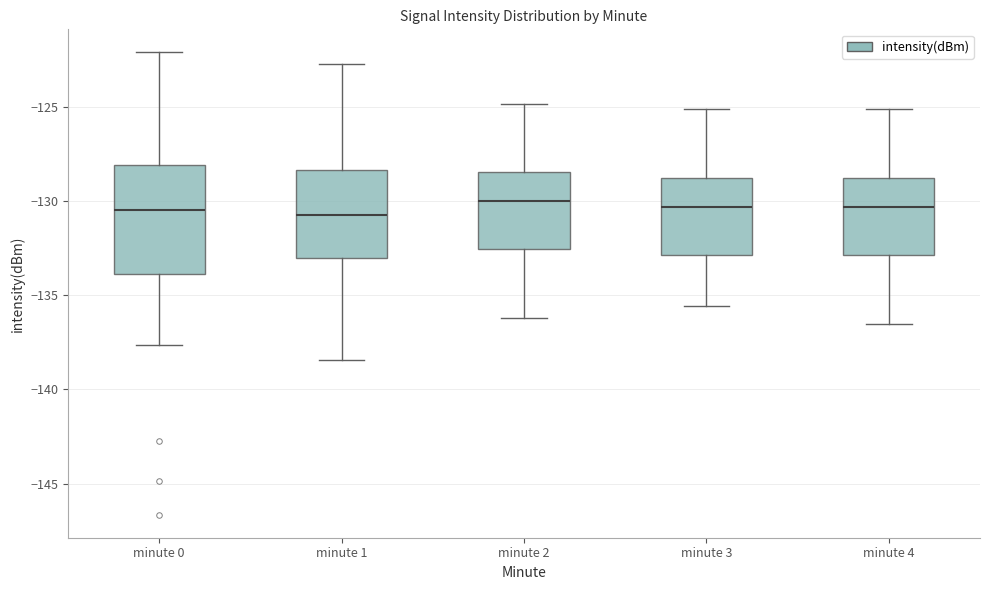

Reading left to right, read every box against the y-axis: the position of its median line, the range the box covers, and the ends of its whiskers. The values are not printed on the chart, so give them approximately, as read against the axis.

minute 0: median -130.5, box -134.0 to -128.0, whiskers -137.5 to -122.0
minute 1: median -131.0, box -133.0 to -128.5, whiskers -138.5 to -122.5
minute 2: median -130.0, box -132.5 to -128.5, whiskers -136.0 to -125.0
minute 3: median -130.5, box -133.0 to -129.0, whiskers -135.5 to -125.0
minute 4: median -130.5, box -133.0 to -129.0, whiskers -136.5 to -125.0